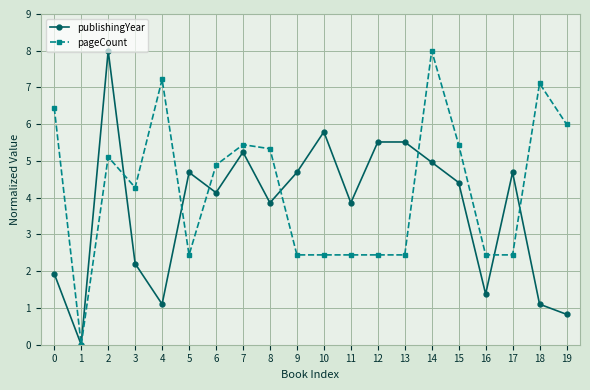

Which series ends up on top after the final intersection of publishingYear and pageCount?

pageCount